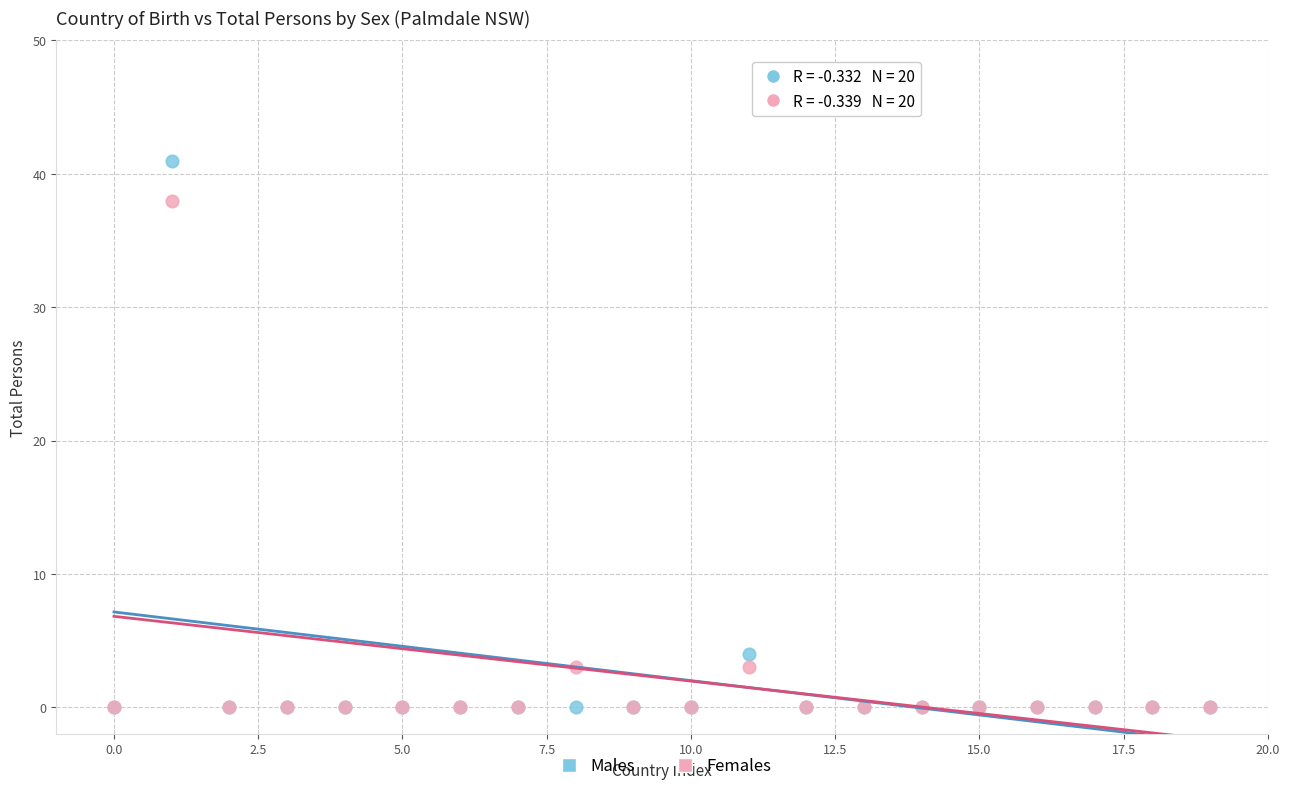

In the Females series, what Y value is closest to 19?

3